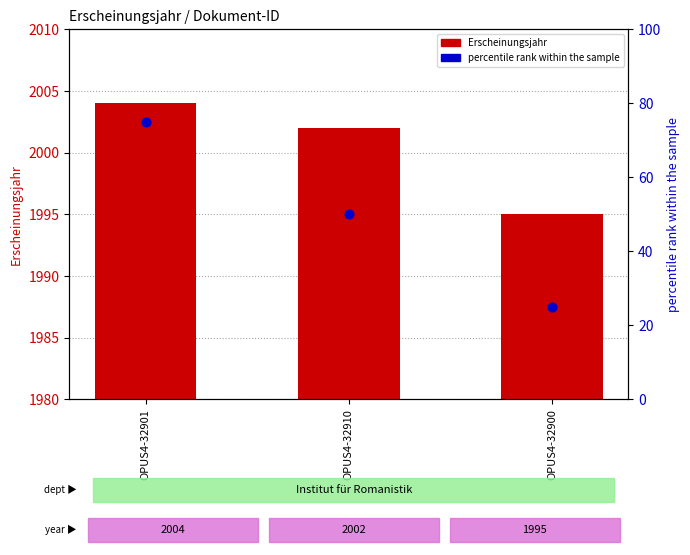

Which series has the largest total across all categories?

Erscheinungsjahr